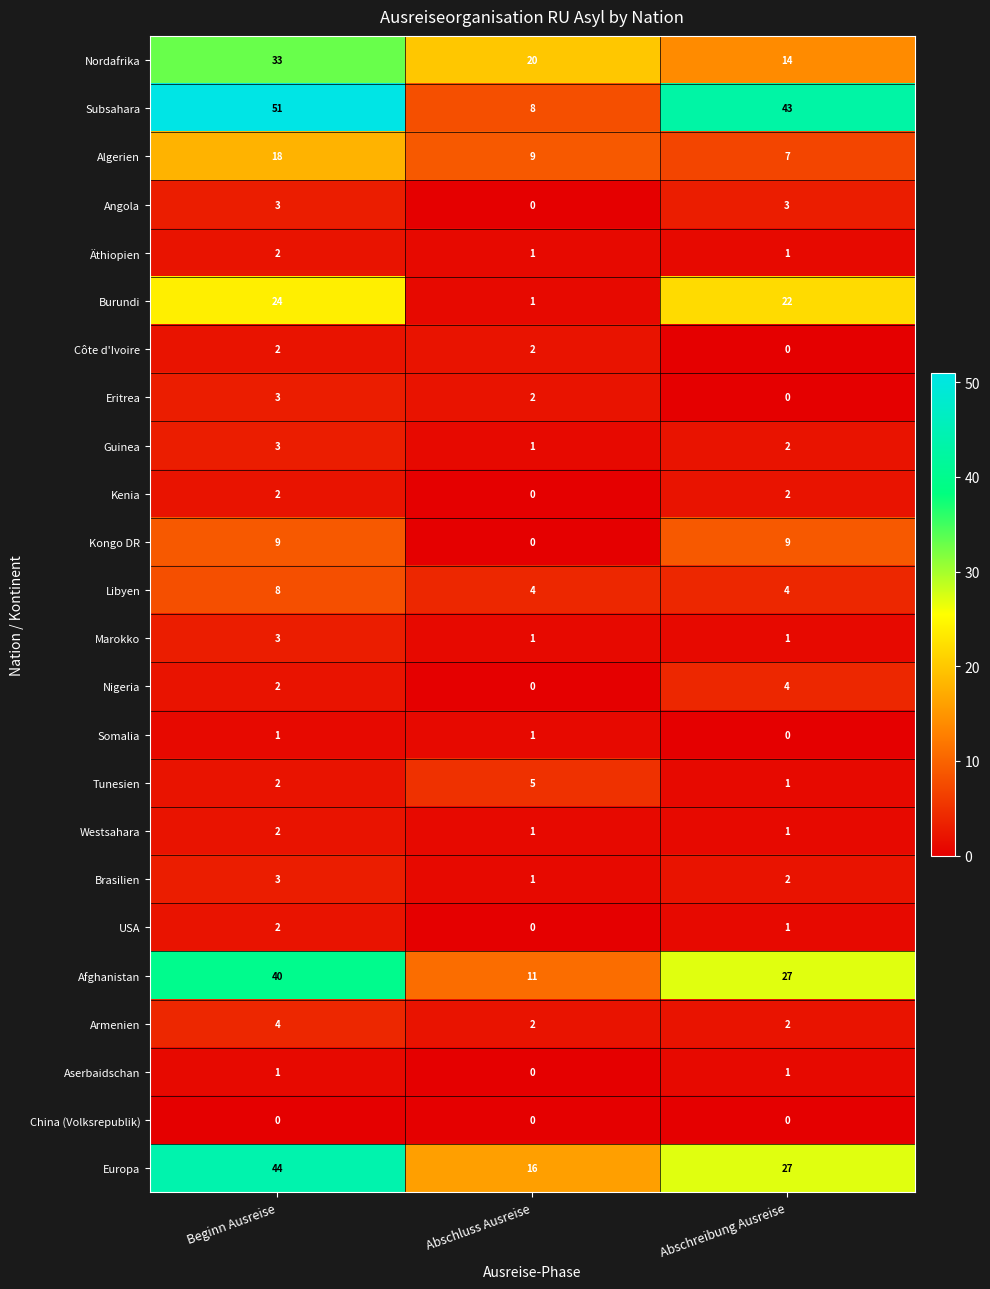

The Eritrea series shows 0 at Abschreibung Ausreise. True or false?

True